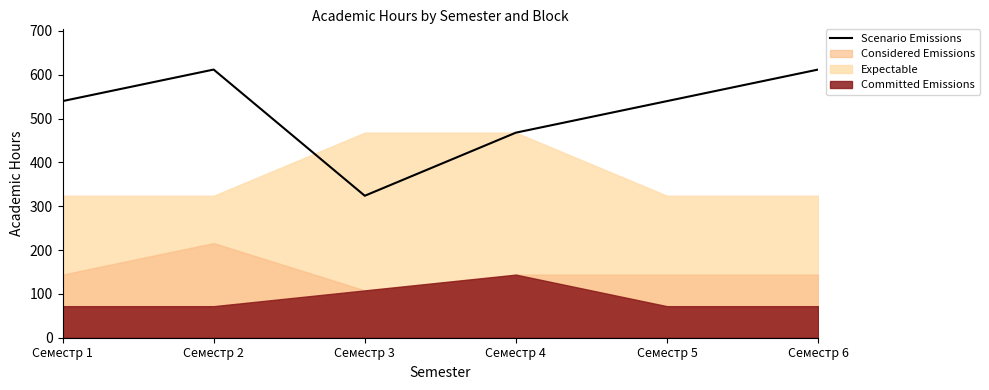

How many categories are shown in the chart?

6